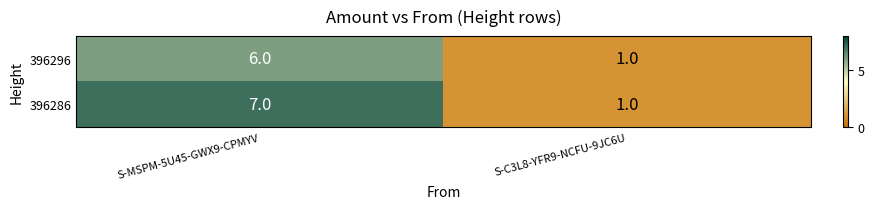

True or false: 396296 has a value of 1 at S-C3L8-YFR9-NCFU-9JC6U.

True